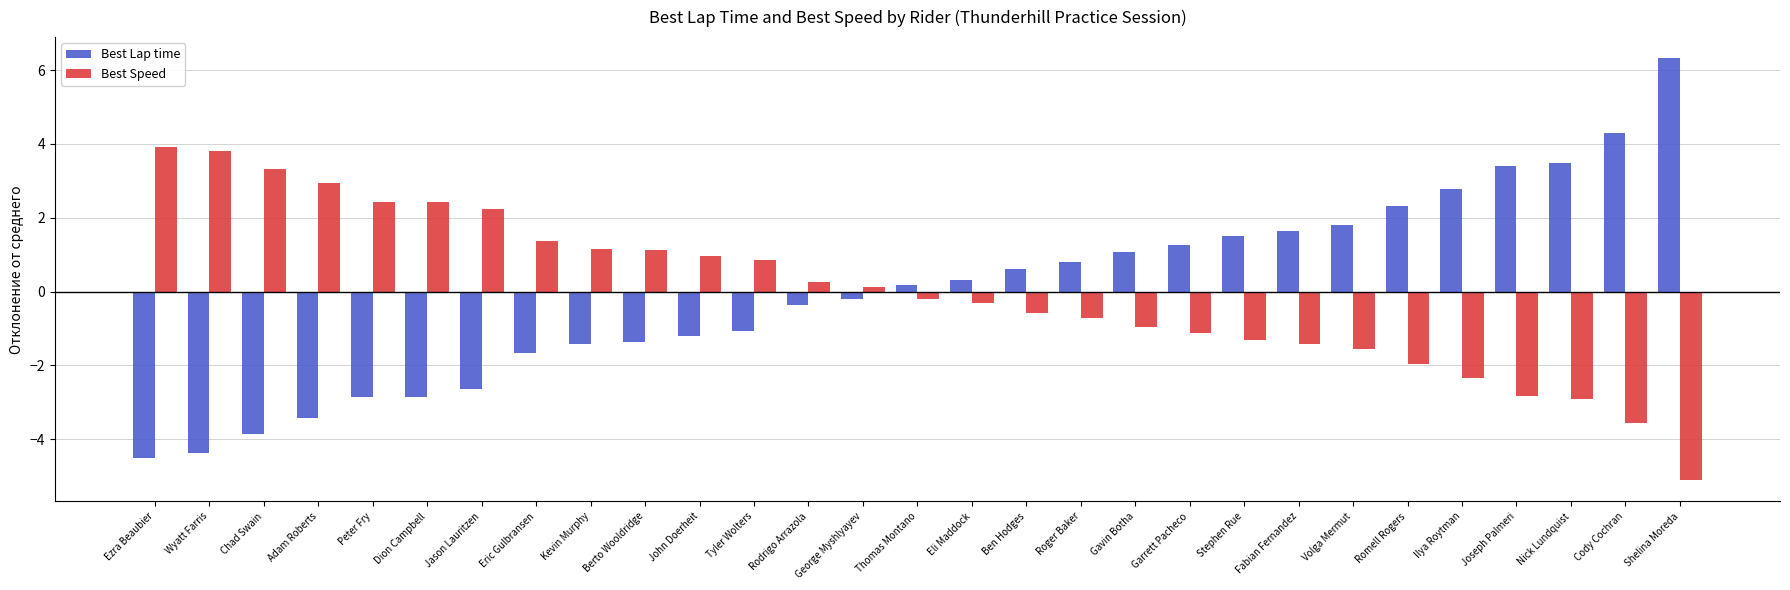

Count the number of data series in this chart.

2